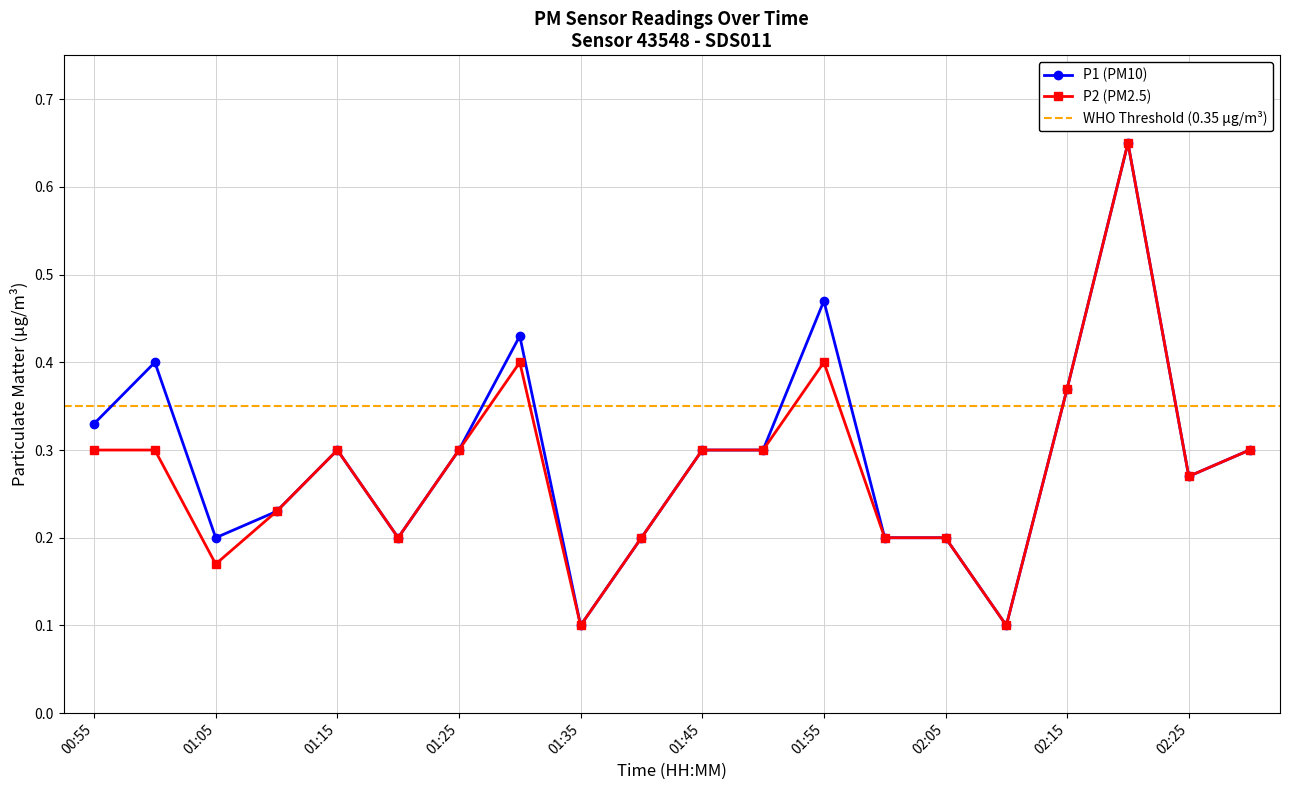

How many P2 (PM2.5) values are between 0 and 1?

20